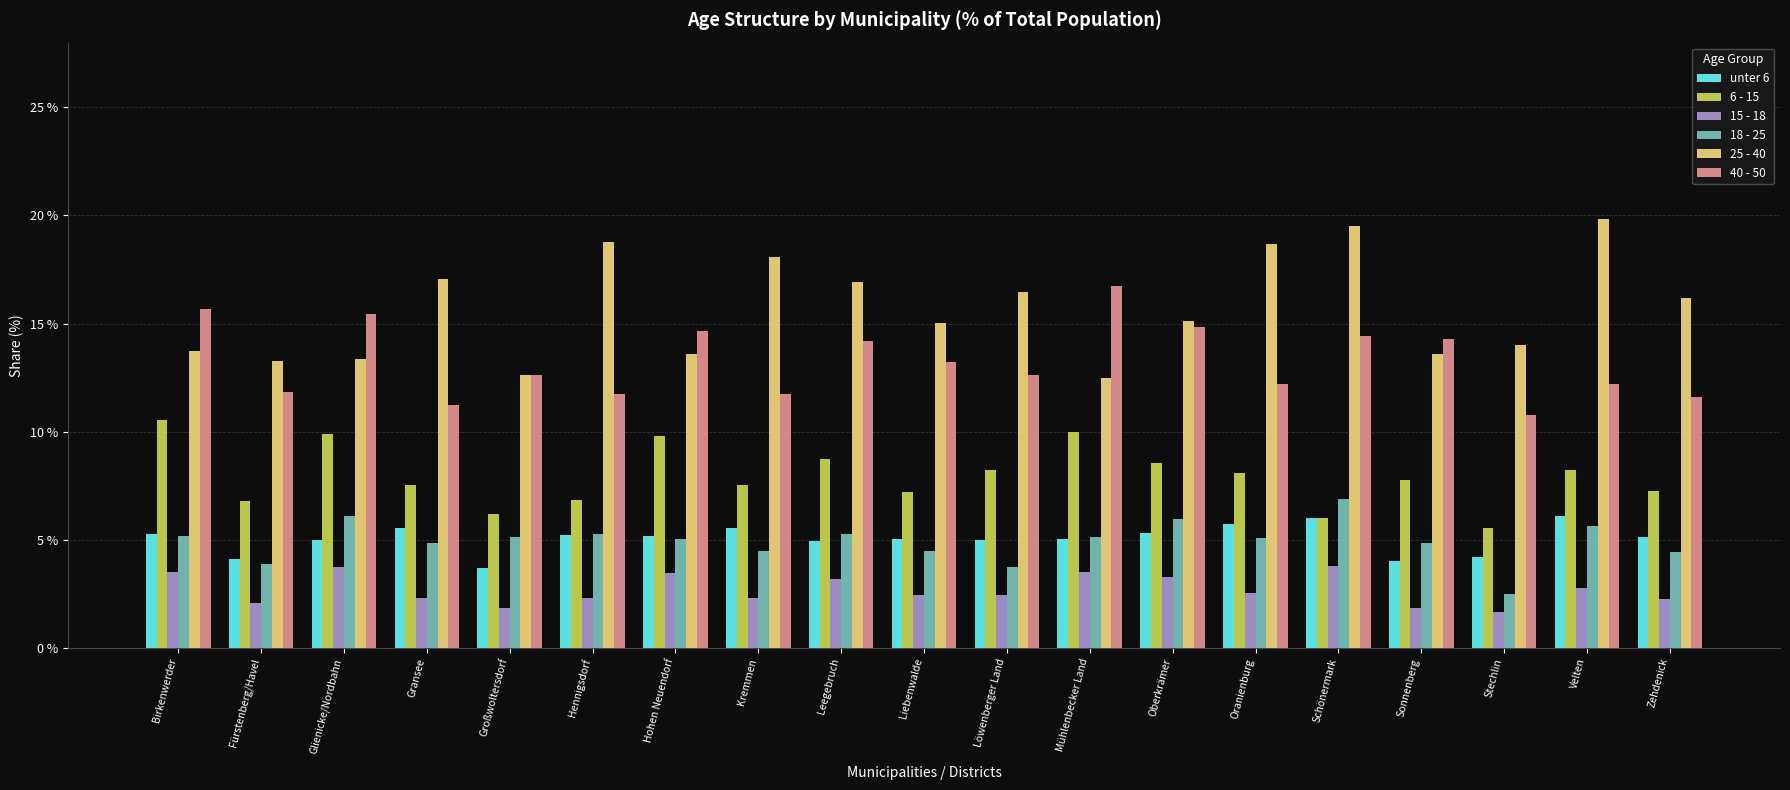

The 6 - 15 series shows 2.3 at Birkenwerder. True or false?

False